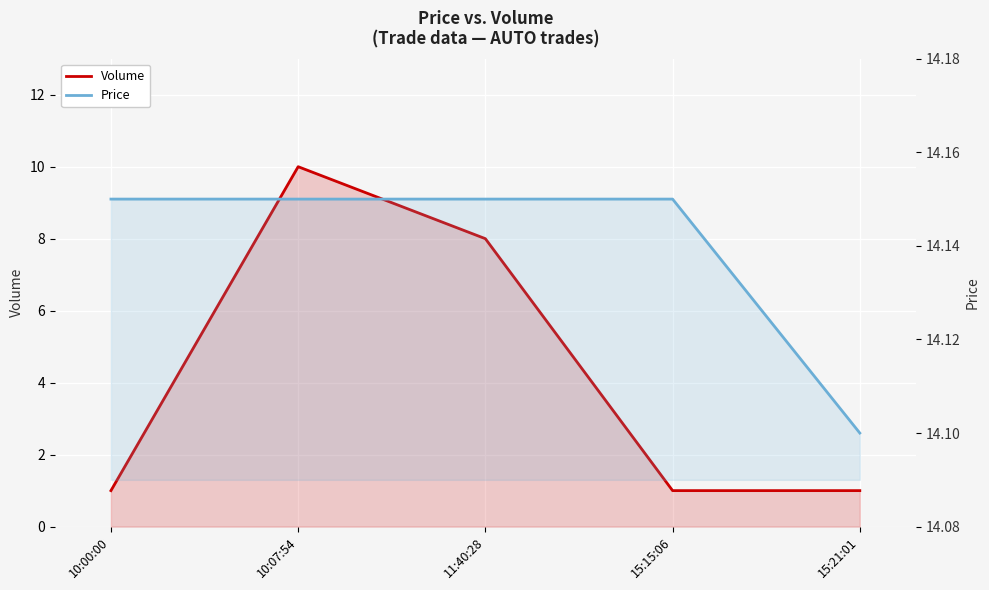

What is the total value across all series at 10:07:54?

24.1